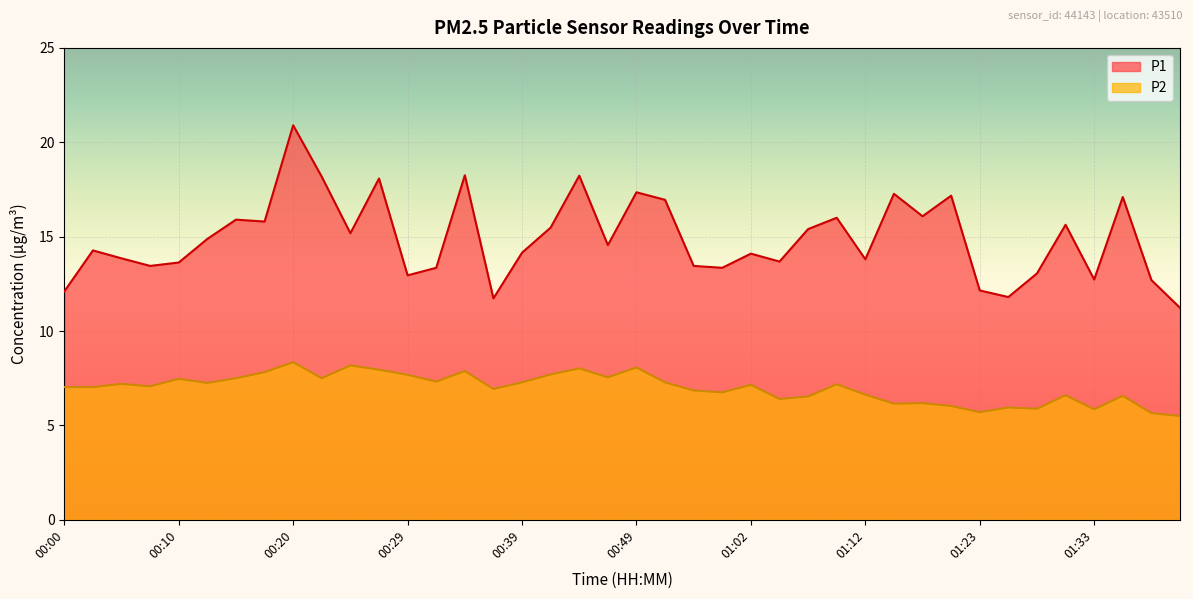

True or false: P1 and P2 cross at least once.

False